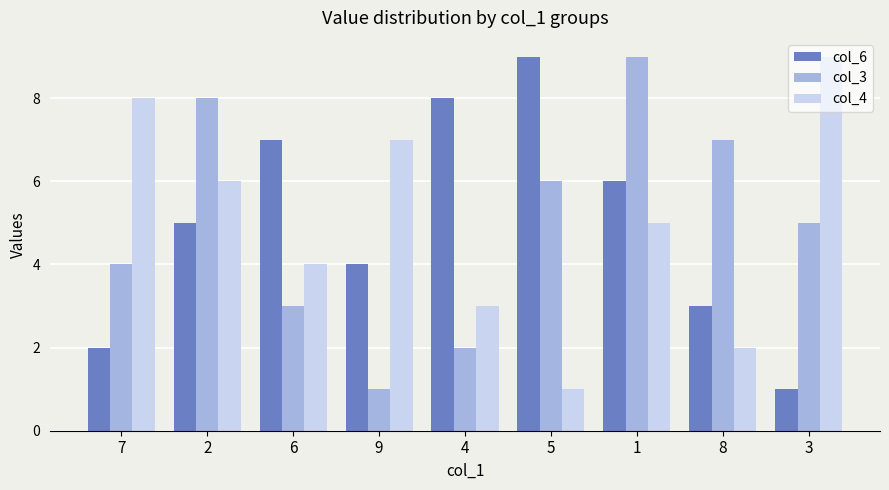

Where is col_3 nearest to the value 5?

3